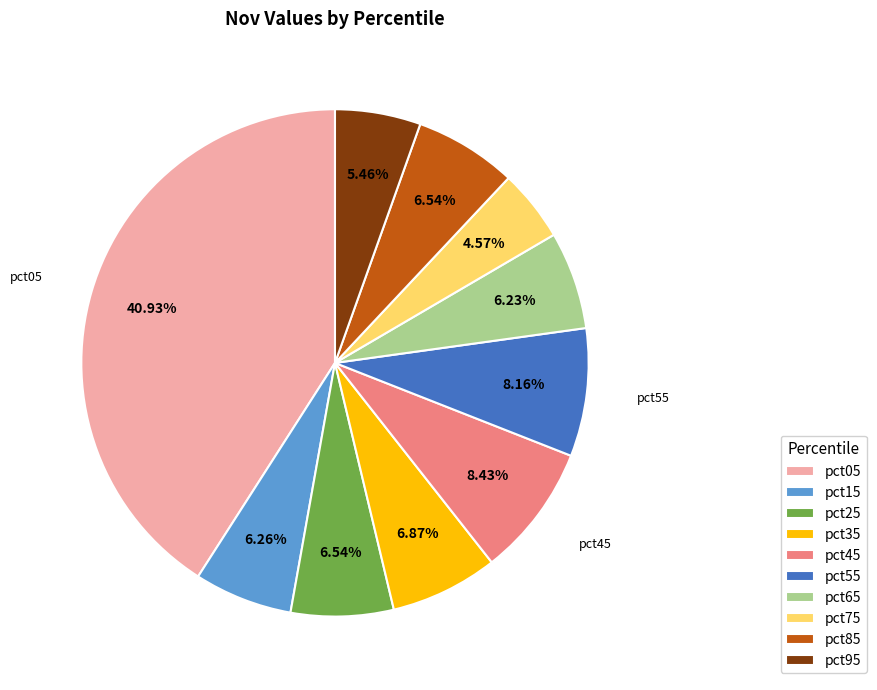

Which slice is the smallest?

pct75